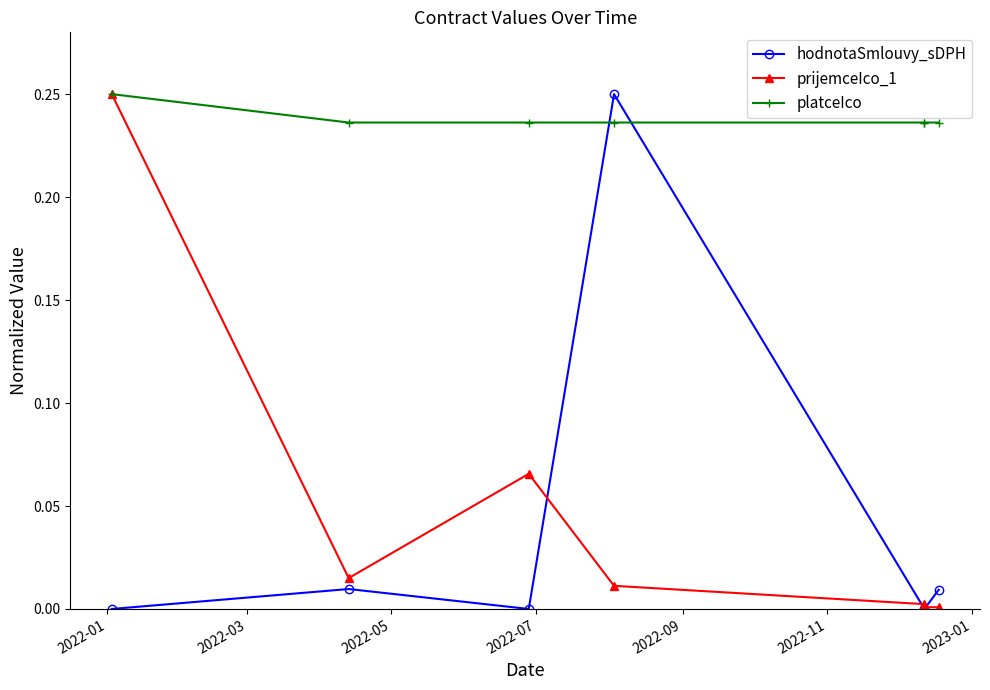

True or false: platceIco and prijemceIco_1 cross at least once.

False